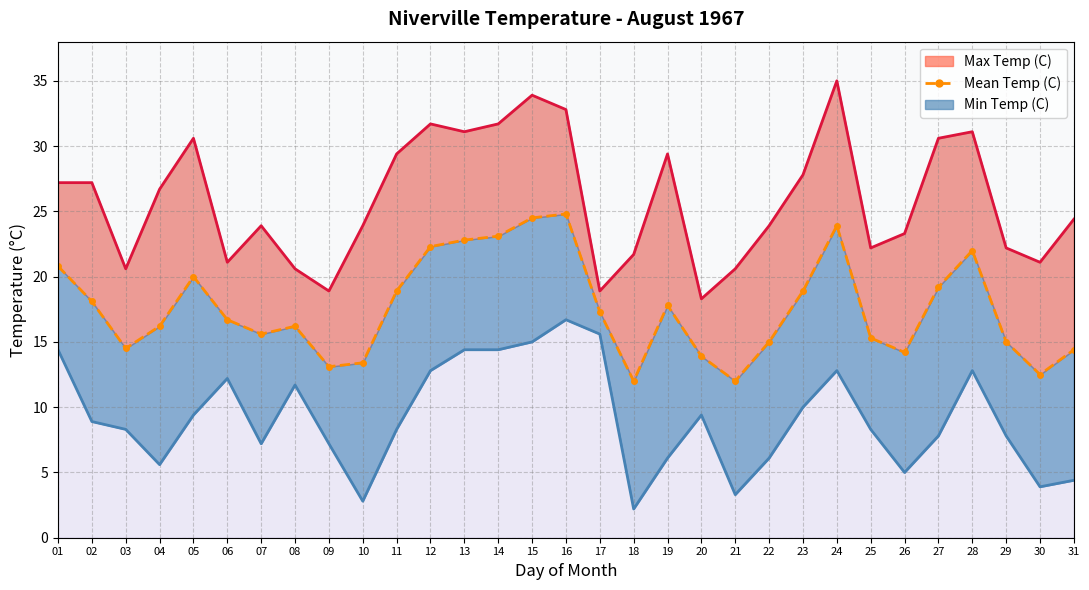

Does the chart have visible grid lines?

Yes